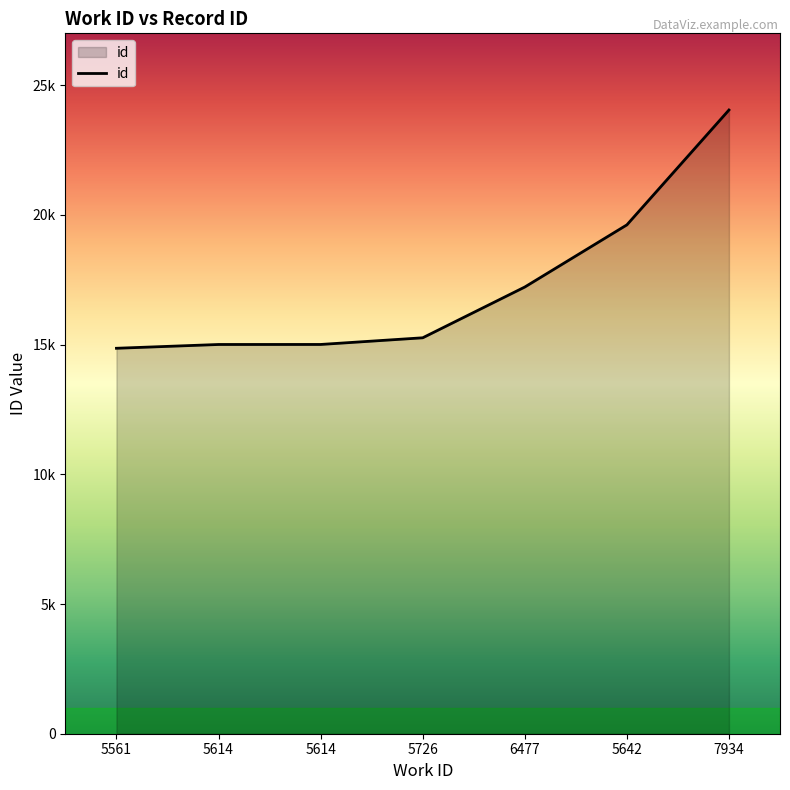

How many distinct data groups are displayed?

1